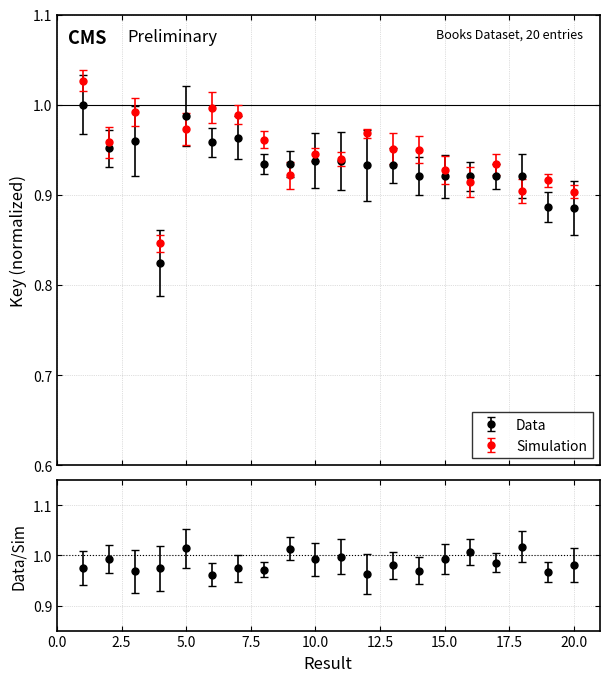

What is the maximum value shown in the chart?

1.0